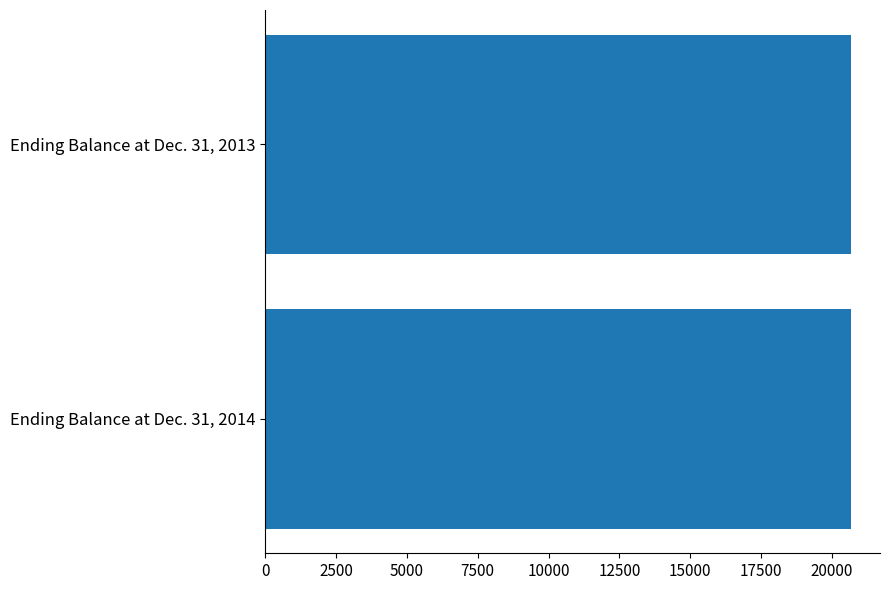

At which category does the chart reach its minimum across all series?

Ending Balance at Dec. 31, 2014